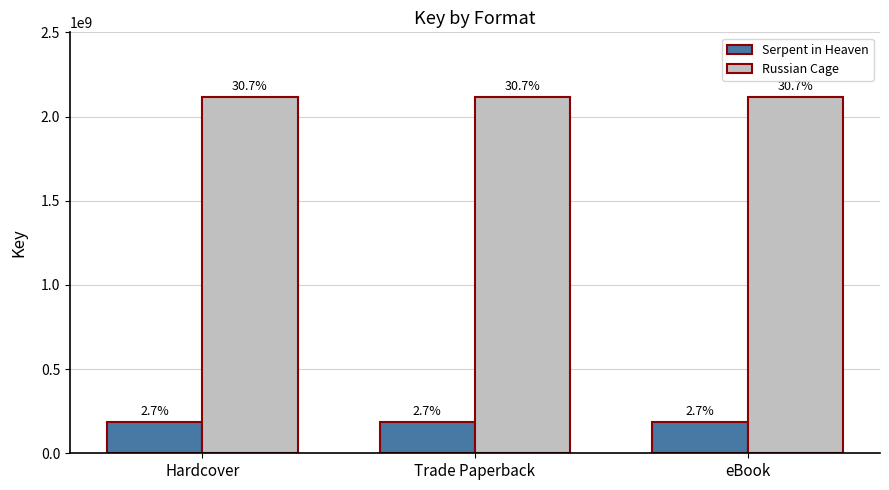

Reading left to right, list all the values displayed in this chart.

Serpent in Heaven: Hardcover=183192012	Trade Paperback=183192012	eBook=183192012
Russian Cage: Hardcover=2117805924	Trade Paperback=2117805924	eBook=2117805924